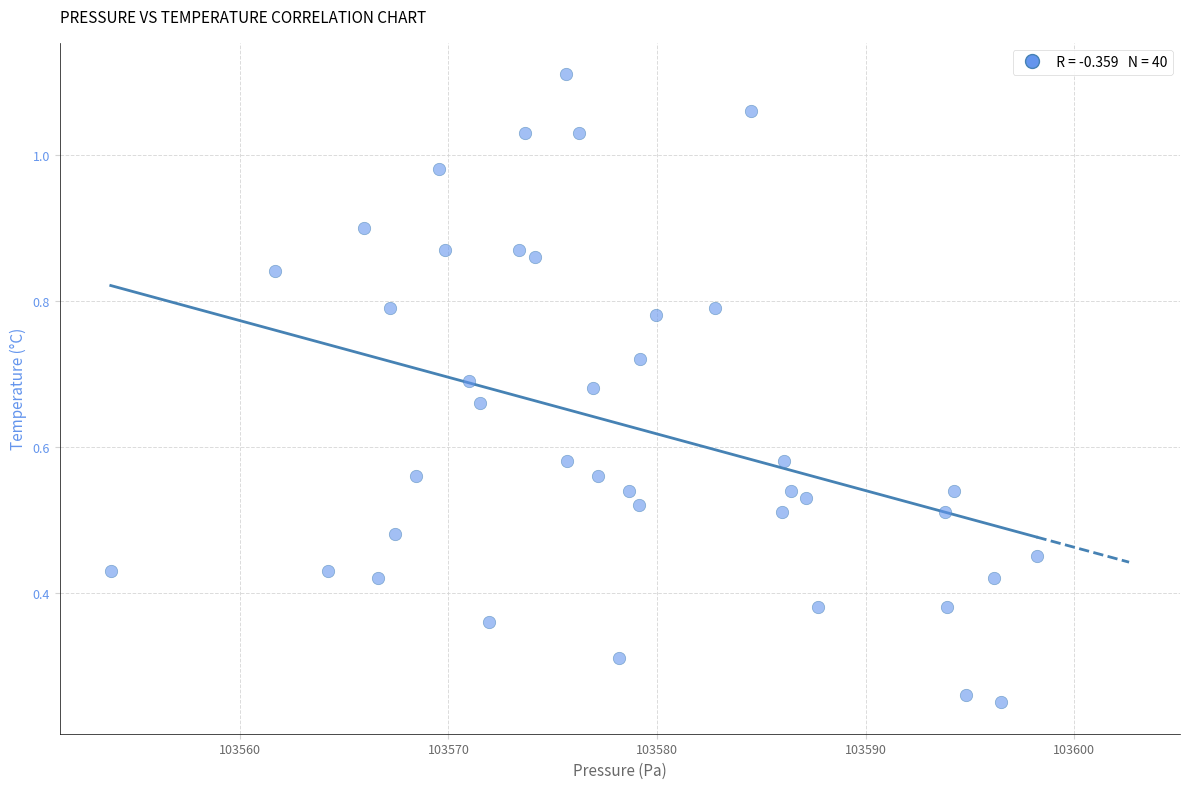

What is the range of X values (max minus min)?

44.4